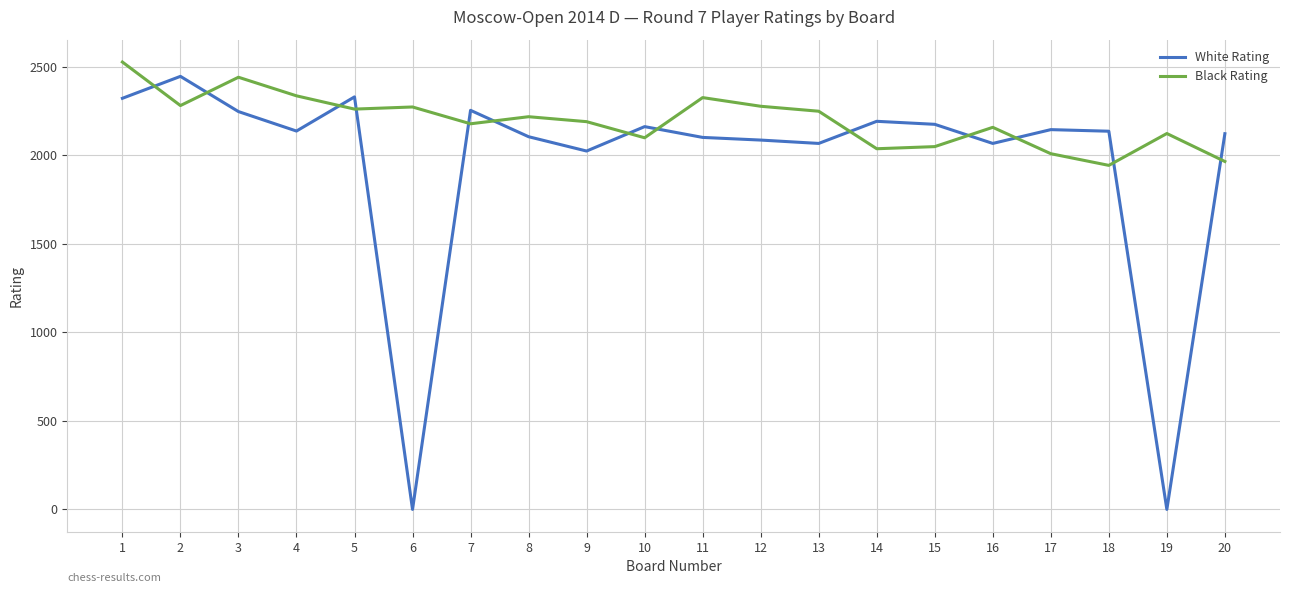

How many times do Black Rating and White Rating cross each other?

13